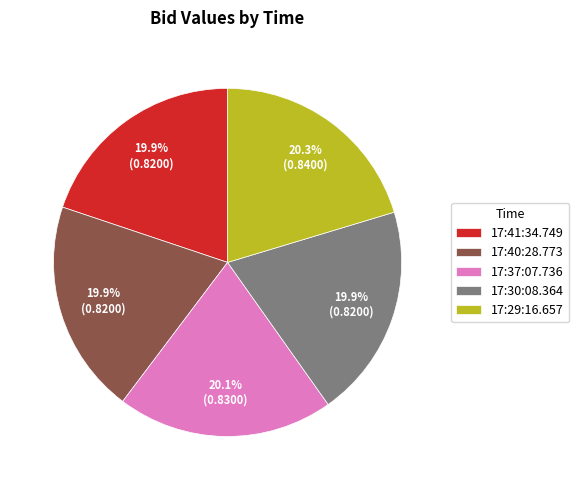

To the nearest percent, what percentage of the pie is 17:41:34.749?

20%